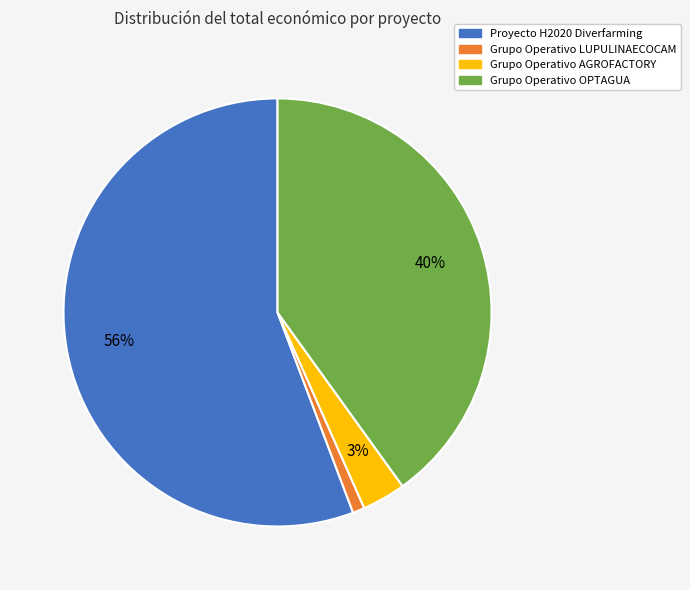

What is the smallest slice in the pie chart?

Grupo Operativo LUPULINAECOCAM